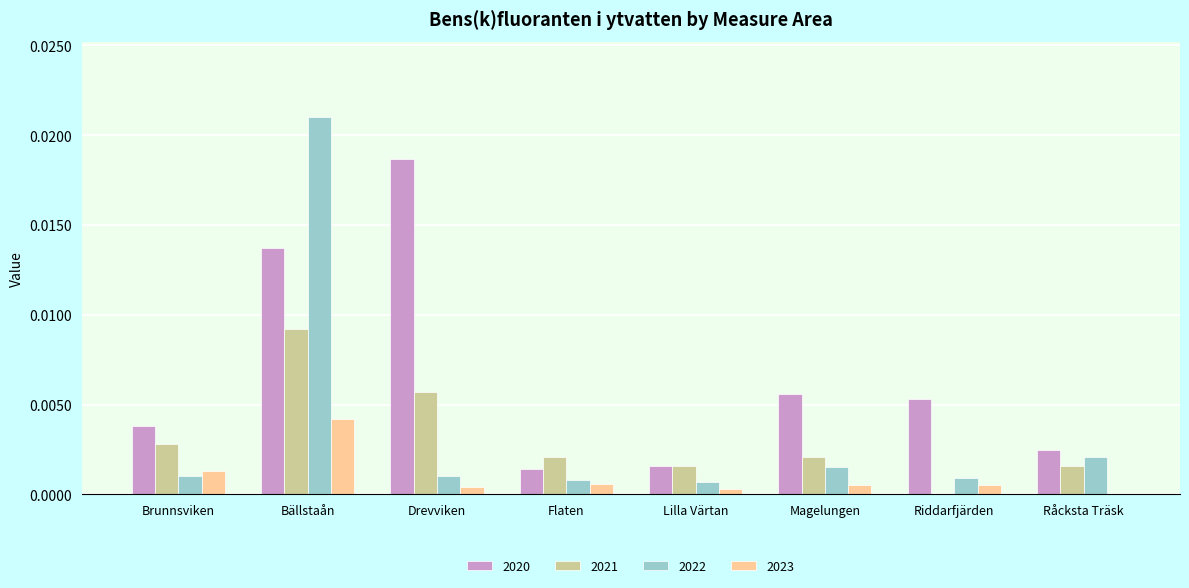

At which category is the sum across all series the highest?

Bällstaån